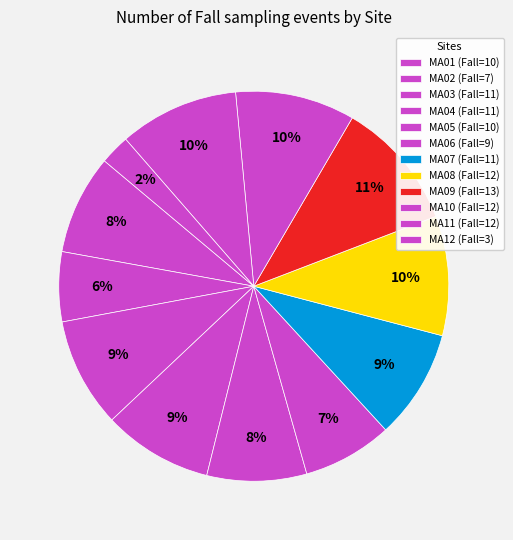

Which has a higher value, MA05 or MA06?

MA05